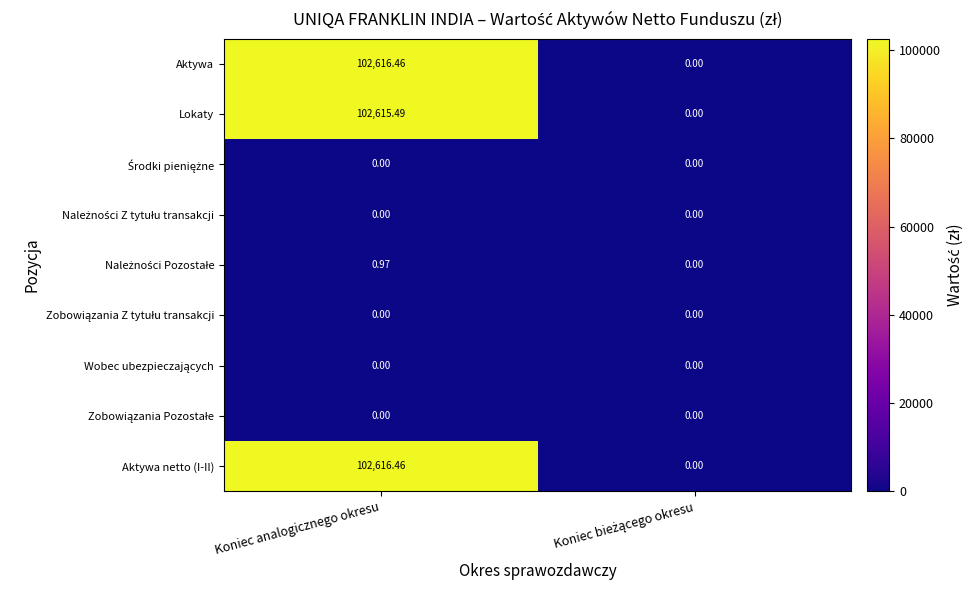

At which category is the sum across all series the highest?

Koniec analogicznego okresu